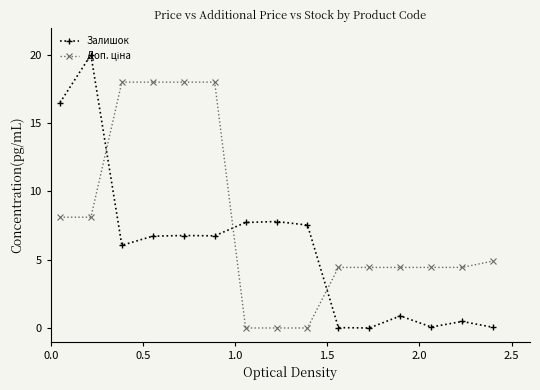

At how many categories does at least one series exceed 13?

6